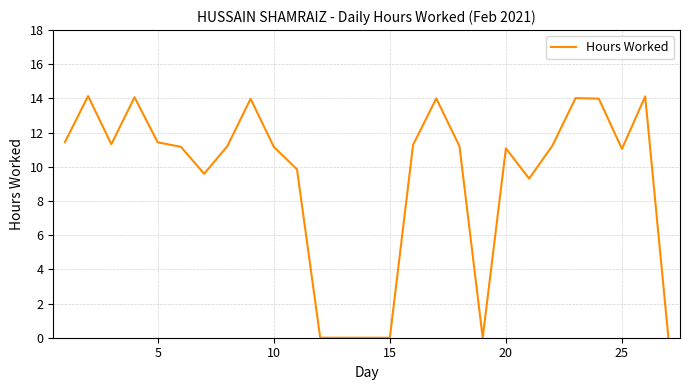

What is the difference between the maximum and minimum values?

14.1